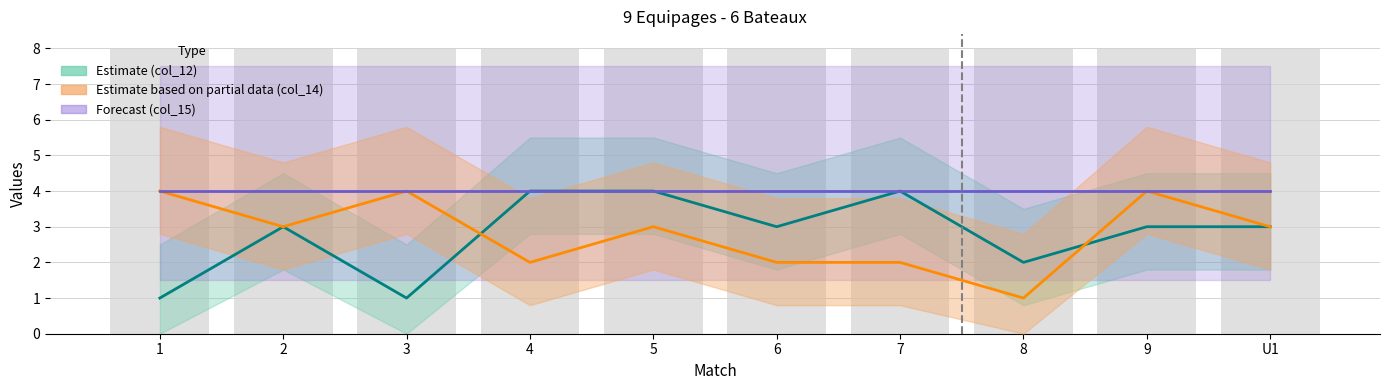

At which category is the sum across all series the highest?

5